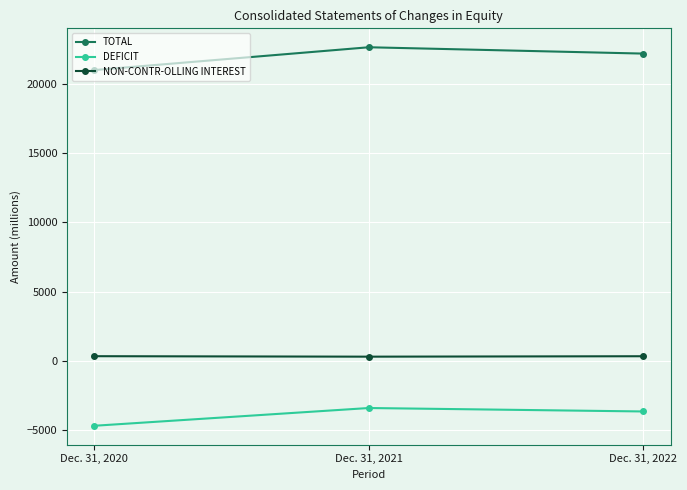

Which label corresponds to the largest value in the chart?

Dec. 31, 2021